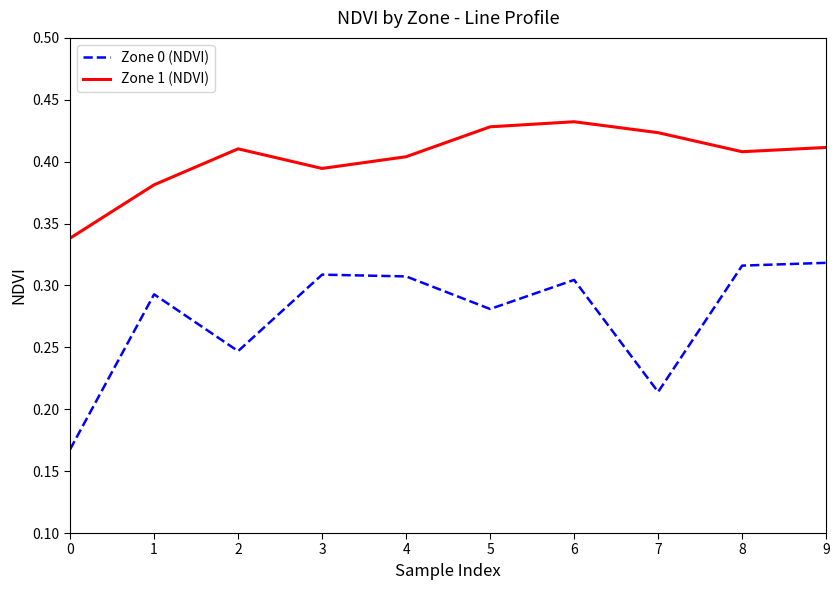

Is it true that Zone 1 (NDVI) equals 0.1 at 4?

False